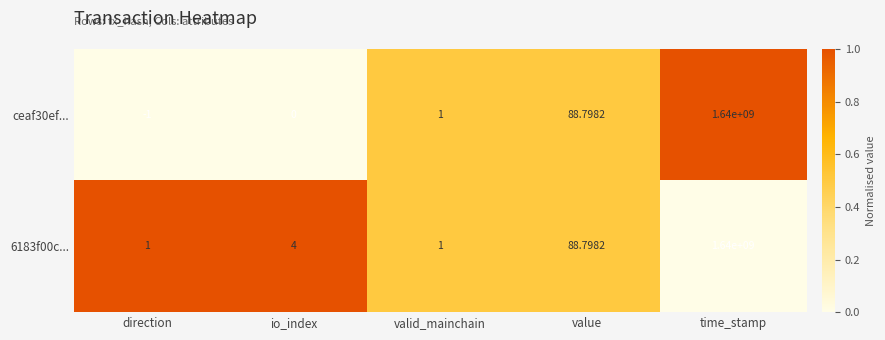

Rank the series by their average value, from highest to lowest.

6183f00c..., ceaf30ef...